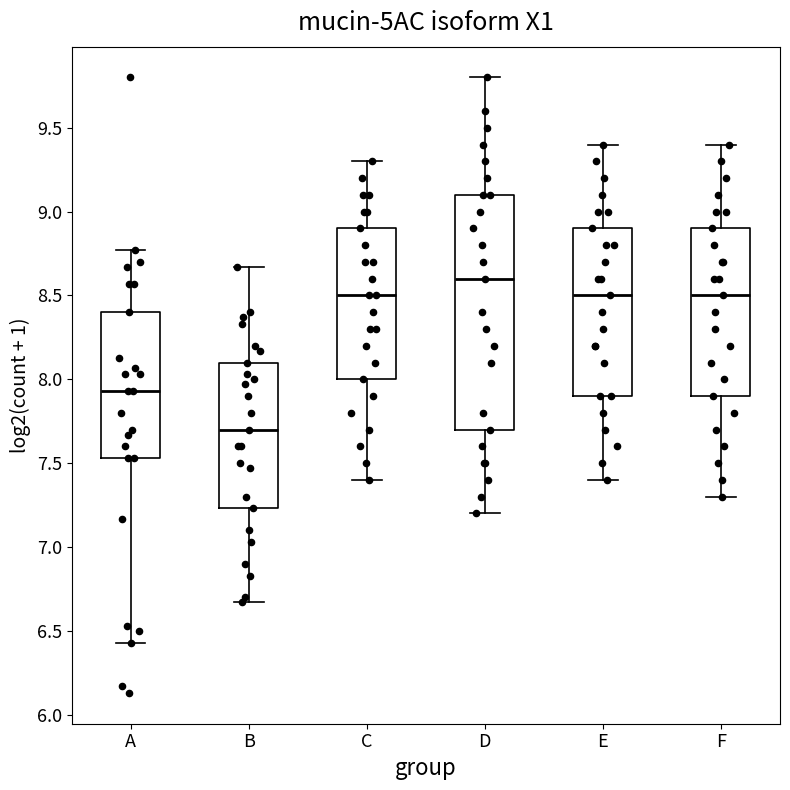

Reading left to right, transcribe this box plot: for each box, give where its median line is, the range the box spans, and where its two whiskers end, as read against the y-axis. The values are not printed on the chart, so give them approximately, as read against the axis.

A: median 7.95, box 7.55 to 8.40, whiskers 6.45 to 8.75
B: median 7.70, box 7.25 to 8.10, whiskers 6.65 to 8.65
C: median 8.50, box 8.00 to 8.90, whiskers 7.40 to 9.30
D: median 8.60, box 7.70 to 9.10, whiskers 7.20 to 9.80
E: median 8.50, box 7.90 to 8.90, whiskers 7.40 to 9.40
F: median 8.50, box 7.90 to 8.90, whiskers 7.30 to 9.40